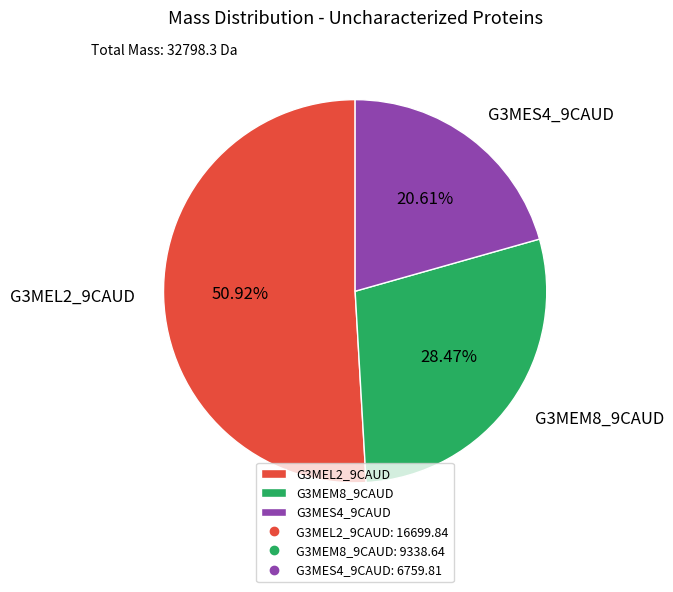

Which slice represents more than half of the pie?

G3MEL2_9CAUD